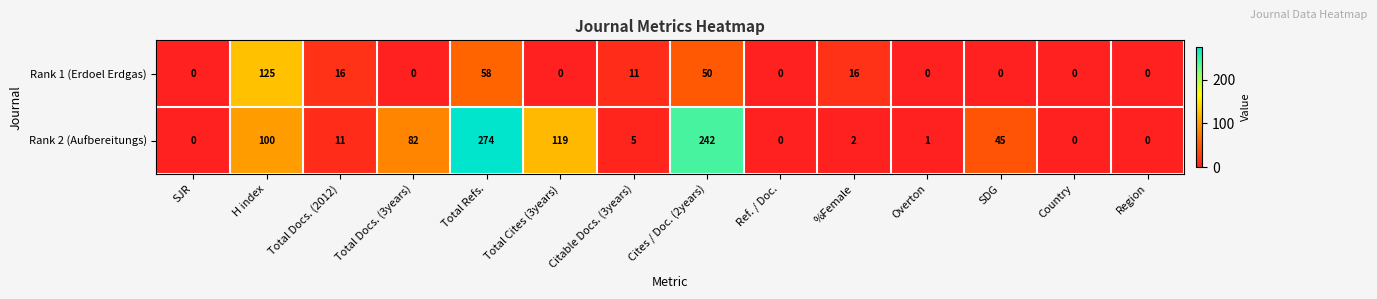

What is the difference between the second highest and minimum values in the Rank 2 (Aufbereitungs) series?

242